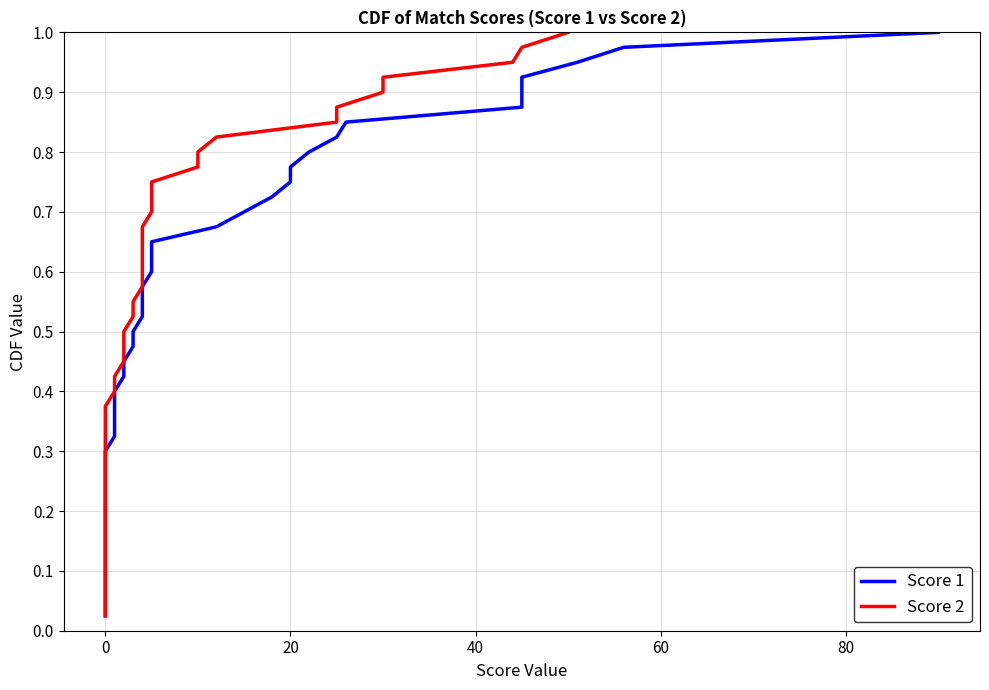

How many series are shown in this chart?

2